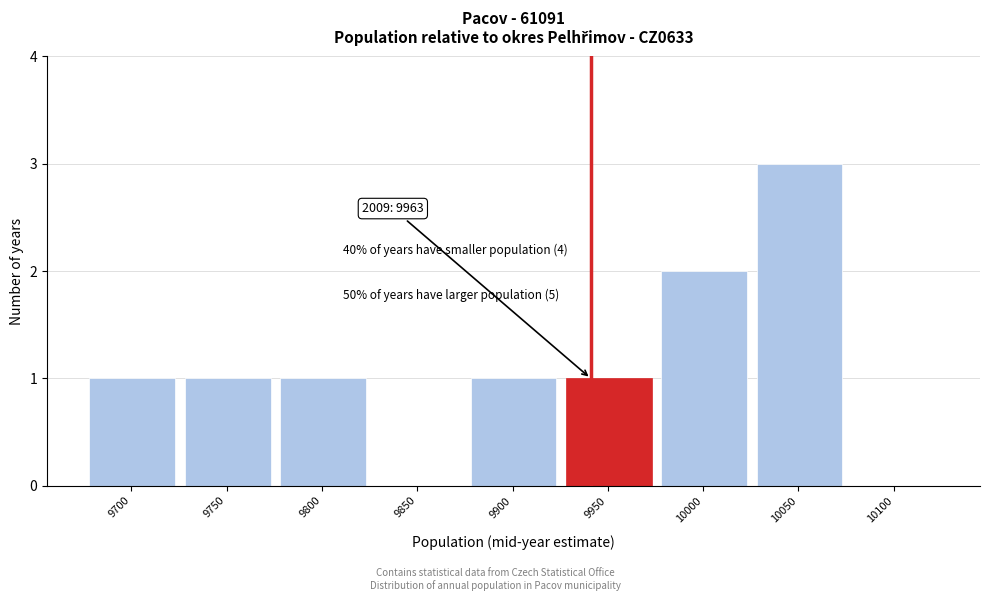

Reading left to right, what are all the values shown in this chart?

9700=1	9750=1	9800=1	9850=0	9900=1	9950=1	10000=2	10050=3	10100=0